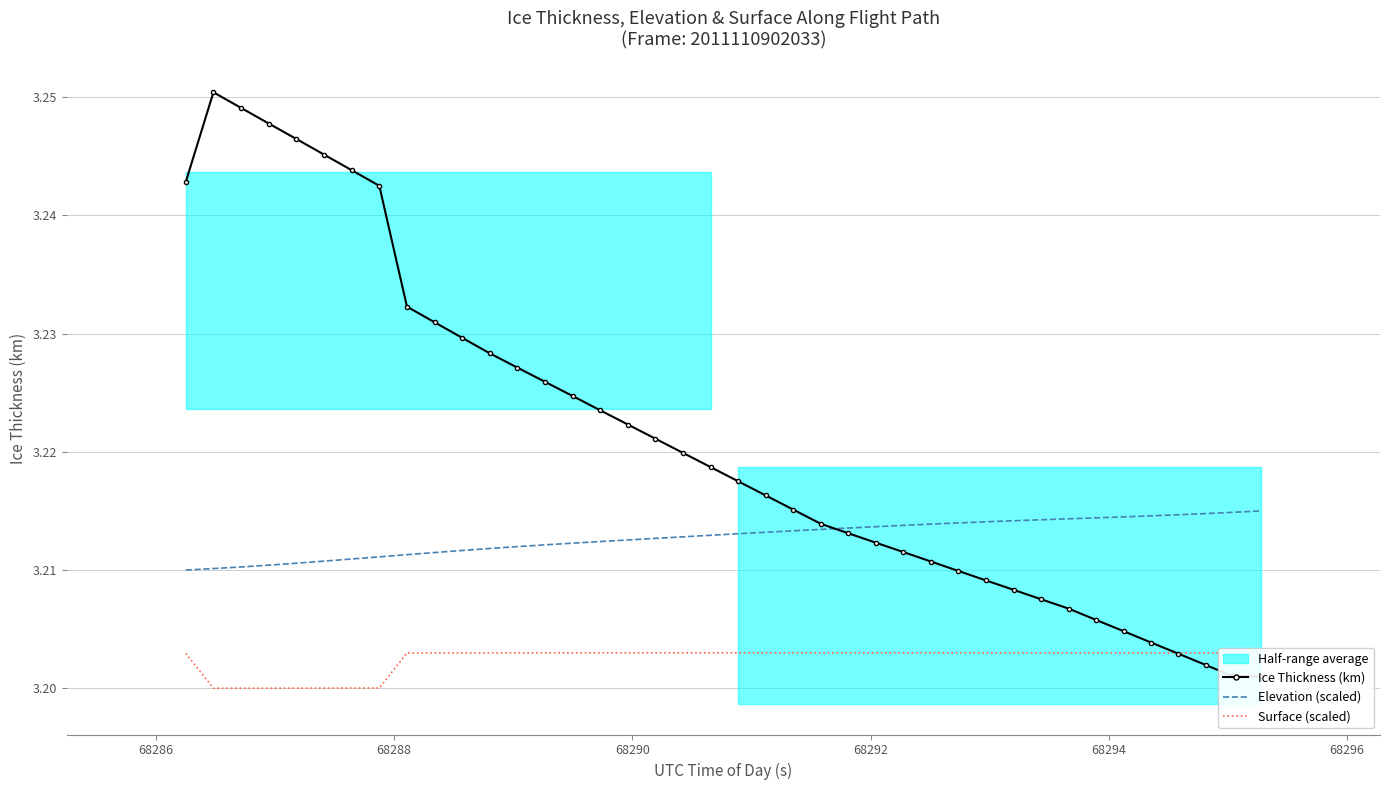

True or false: Elevation (scaled) and Surface (scaled) cross at least once.

False